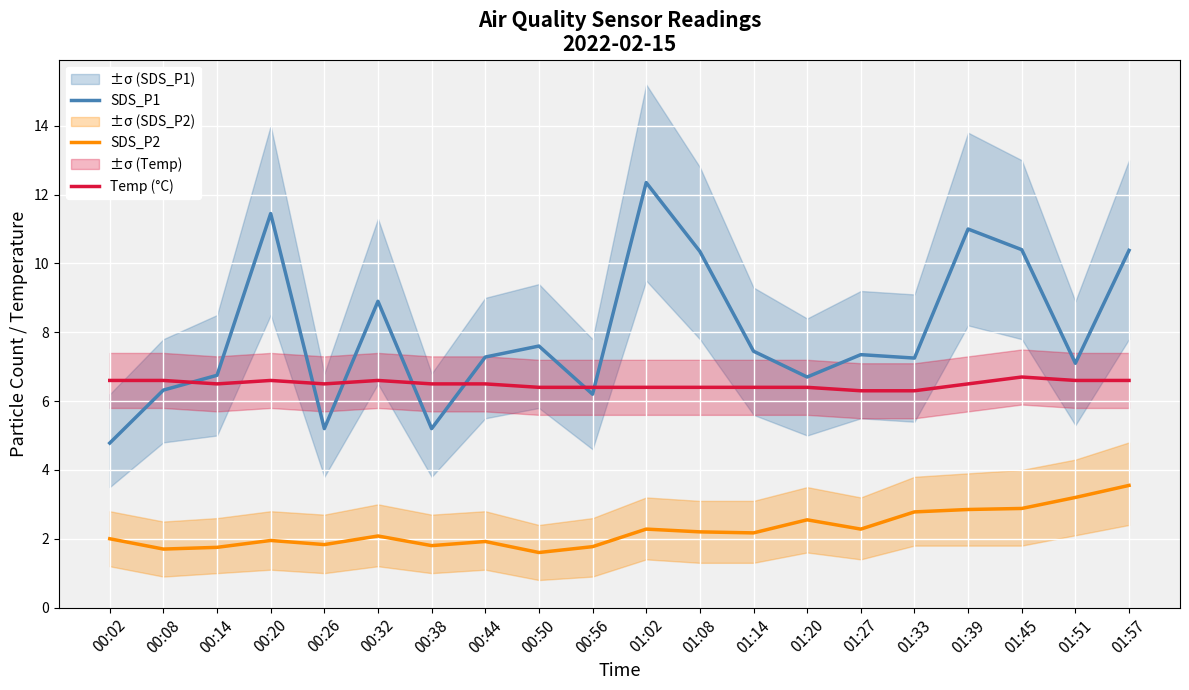

What are all the series names shown in the legend?

SDS_P1, SDS_P2, Temp (°C)